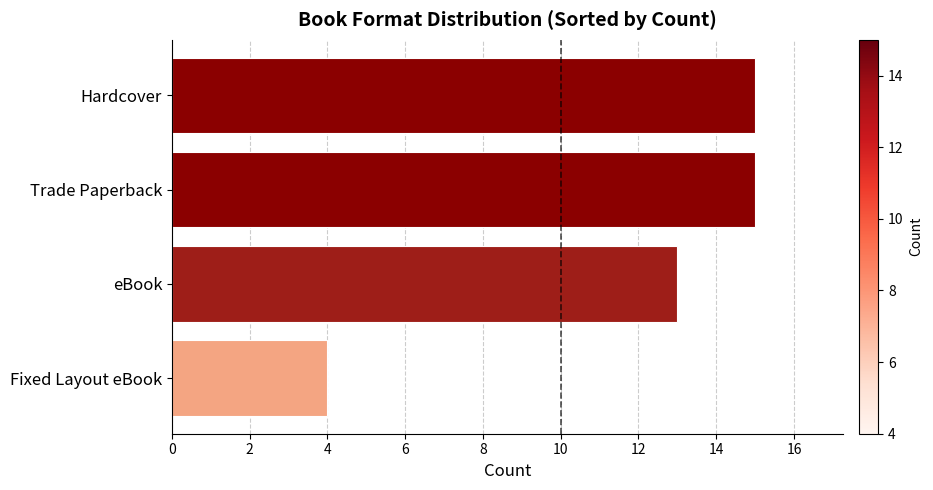

Where is the data nearest to the value 9?

eBook